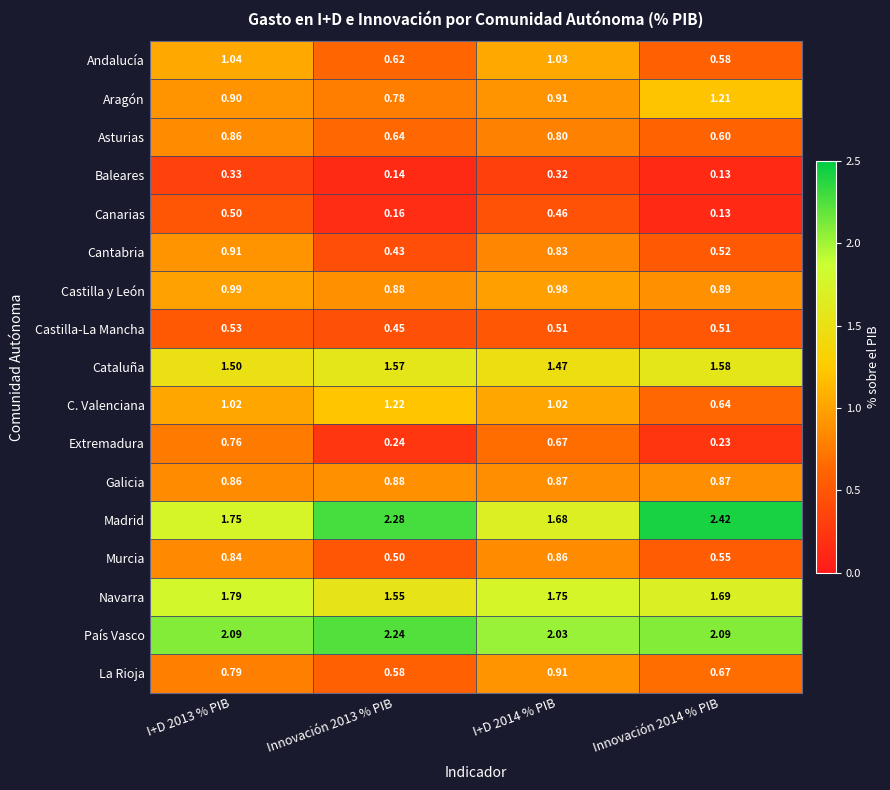

Which series has the widest spread of values?

Madrid